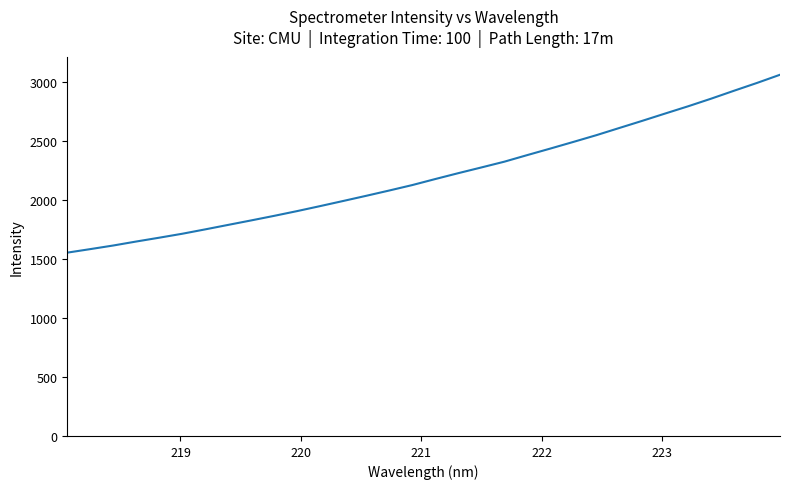

What is the greatest value displayed?

3058.0